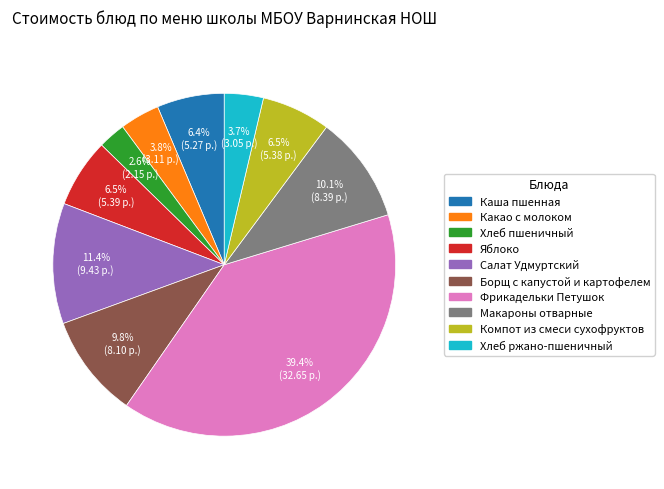

Between Салат Удмуртский and Каша пшенная, which is larger?

Салат Удмуртский